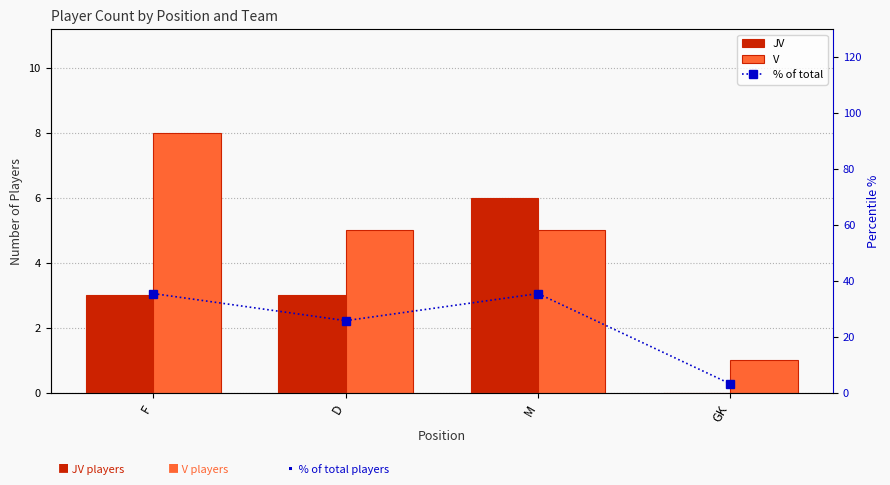

At which category does the chart reach its minimum across all series?

GK